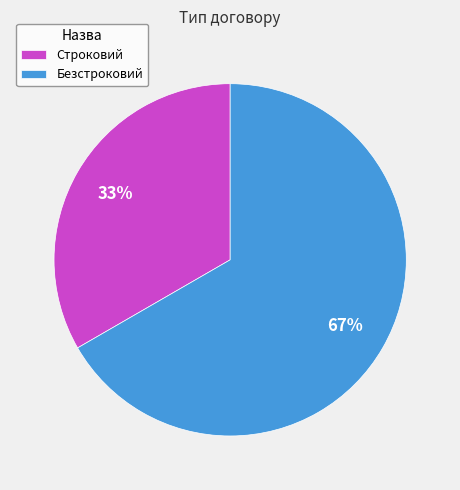

Is the sum of Строковий and Безстроковий greater than half?

Yes